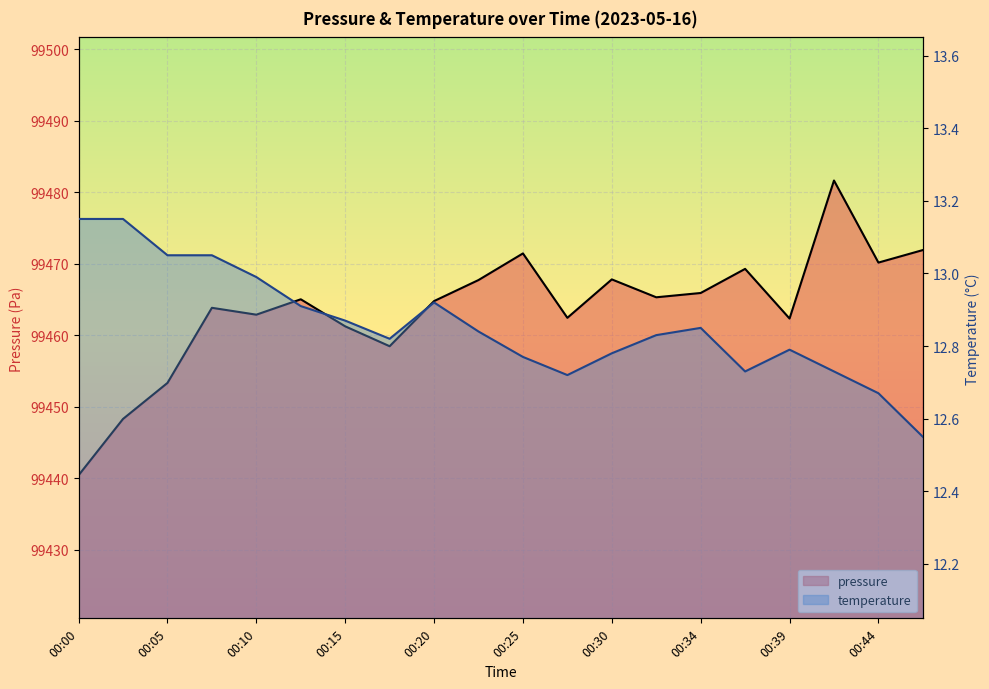

Reading left to right, transcribe all the data shown in this chart.

pressure: 00:00=99440.4	00:02=99448.3	00:05=99453.3	00:07=99463.8	00:10=99462.9	00:12=99465.0	00:15=99461.2	00:17=99458.5	00:20=99464.8	00:22=99467.7	00:25=99471.4	00:27=99462.4	00:30=99467.8	00:32=99465.3	00:34=99465.9	00:37=99469.3	00:39=99462.3	00:42=99481.6	00:44=99470.2	00:47=99471.9
temperature: 00:00=13.2	00:02=13.2	00:05=13.1	00:07=13.1	00:10=13.0	00:12=12.9	00:15=12.9	00:17=12.8	00:20=12.9	00:22=12.8	00:25=12.8	00:27=12.7	00:30=12.8	00:32=12.8	00:34=12.8	00:37=12.7	00:39=12.8	00:42=12.7	00:44=12.7	00:47=12.6